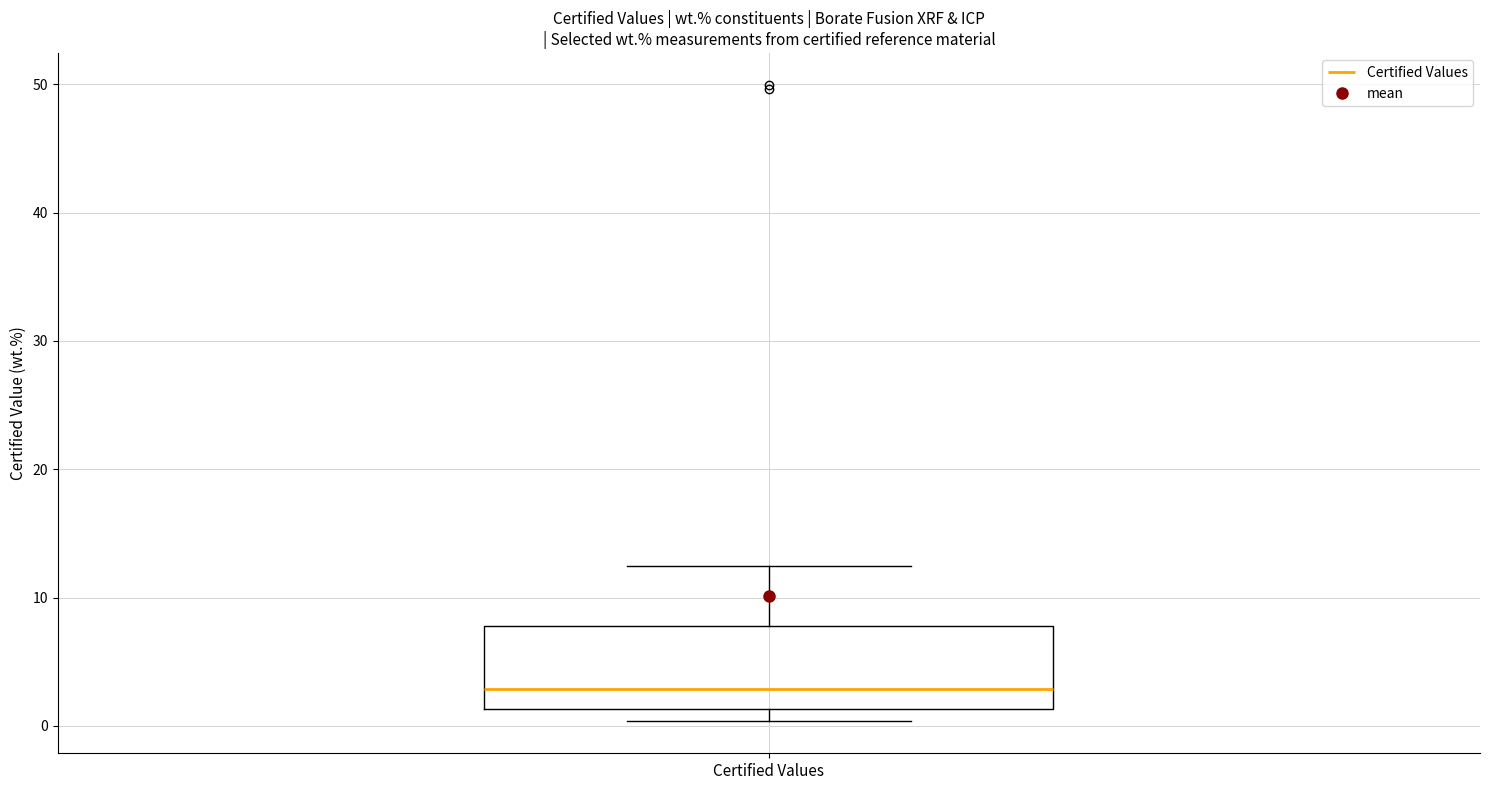

Transcribe this box plot: give where the median line is, the range the box spans, and where the two whiskers end, as read against the y-axis. The values are not printed on the chart, so give them approximately, as read against the axis.

median 3, box 1 to 8, whiskers 0 to 12